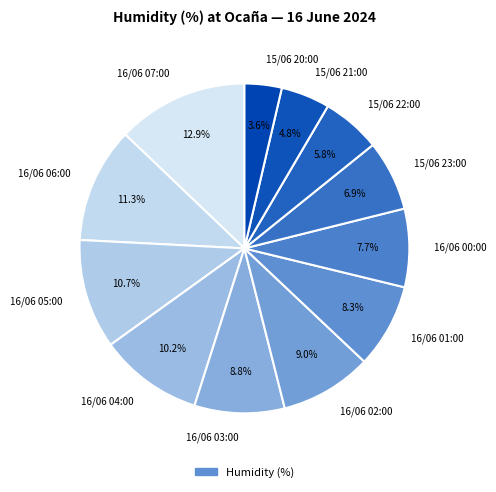

To the nearest percent, what is the difference between the largest and smallest slice percentages?

9%